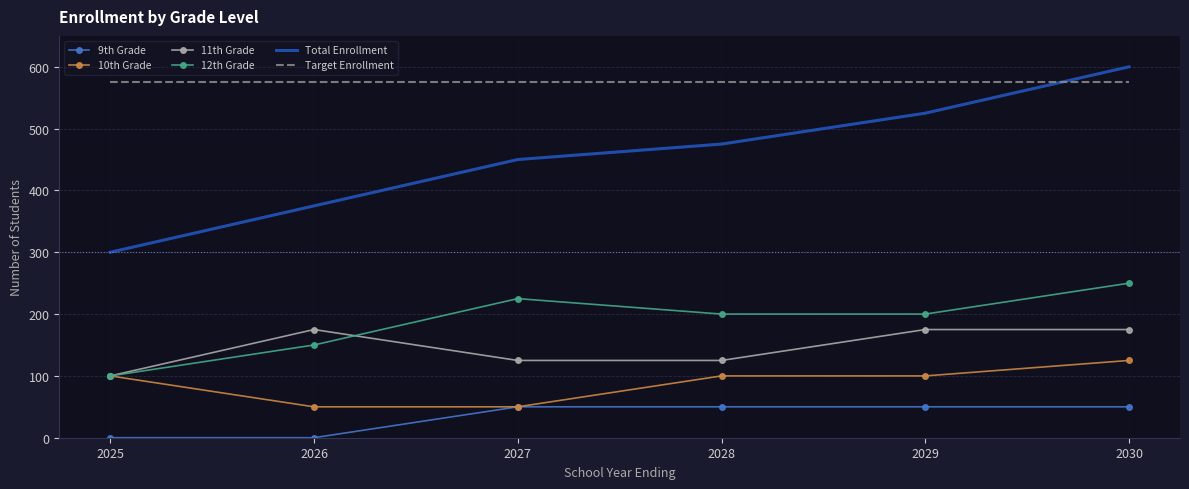

Rank the series by their maximum value, from lowest to highest.

9th Grade, 10th Grade, 11th Grade, 12th Grade, Target Enrollment, Total Enrollment